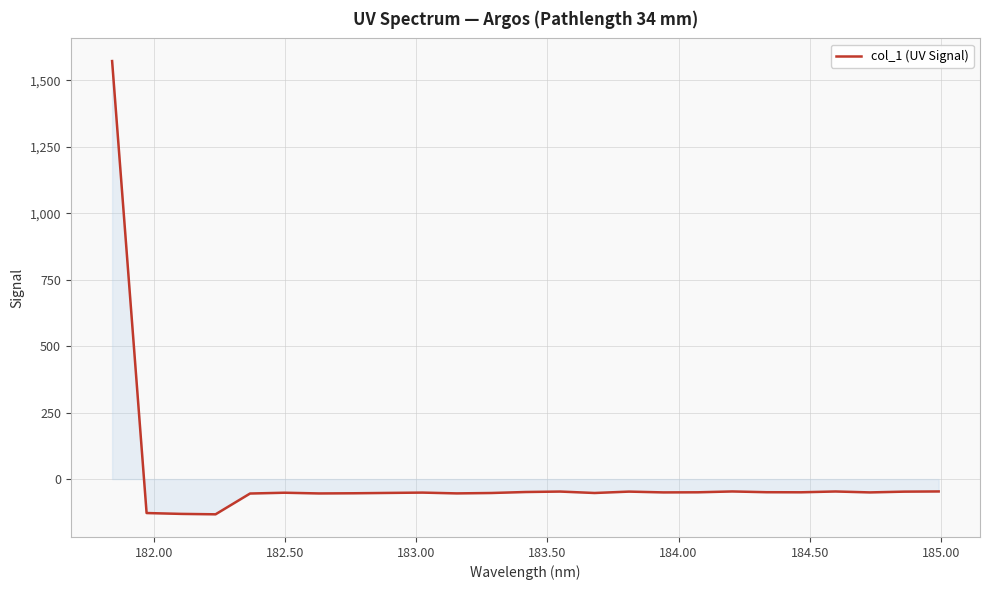

What is the difference between the second highest and second lowest values?

84.4